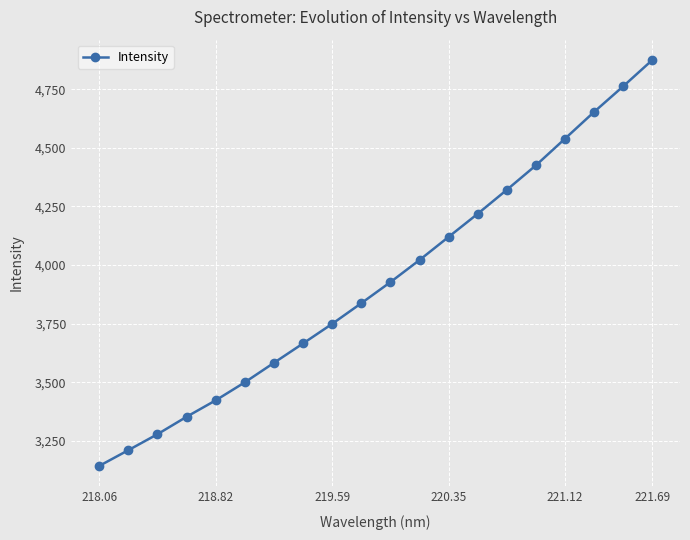

What is the average value?

3930.4